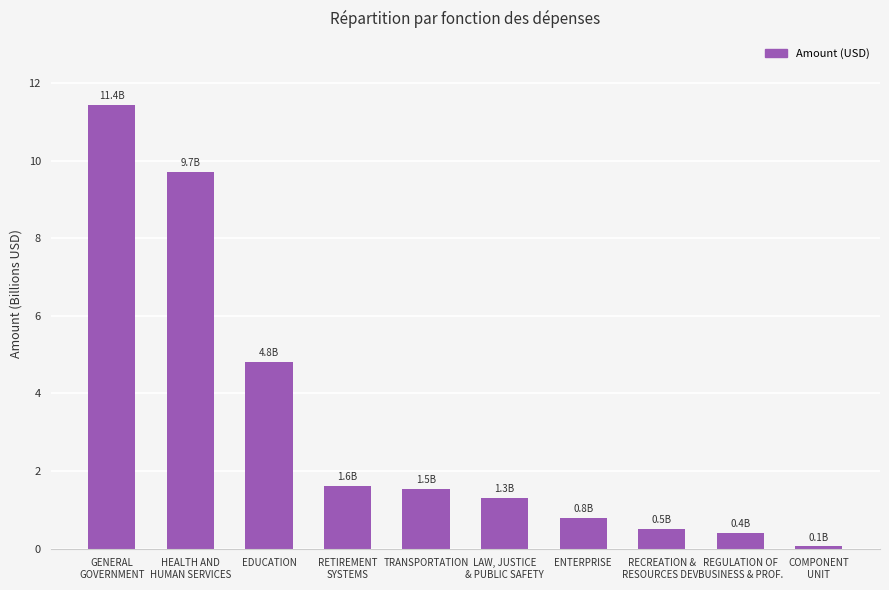

What is the label of the 6th bar from the right?

TRANSPORTATION